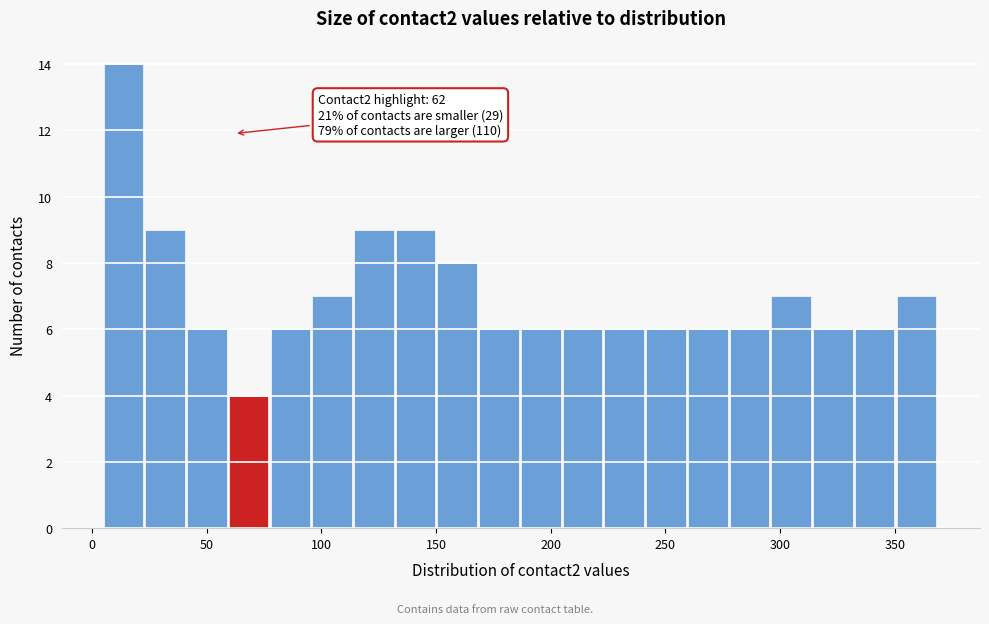

Around what value on the x-axis is the tallest bar? Give the approximate position of its centre, as read against the axis.

15